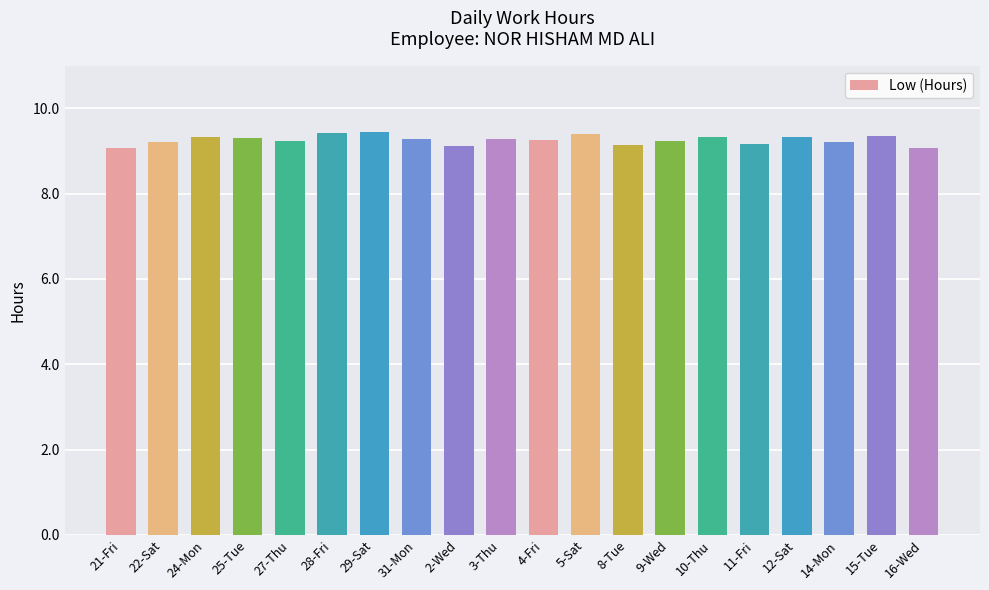

What is the label of the 18th bar from the left?

14-Mon